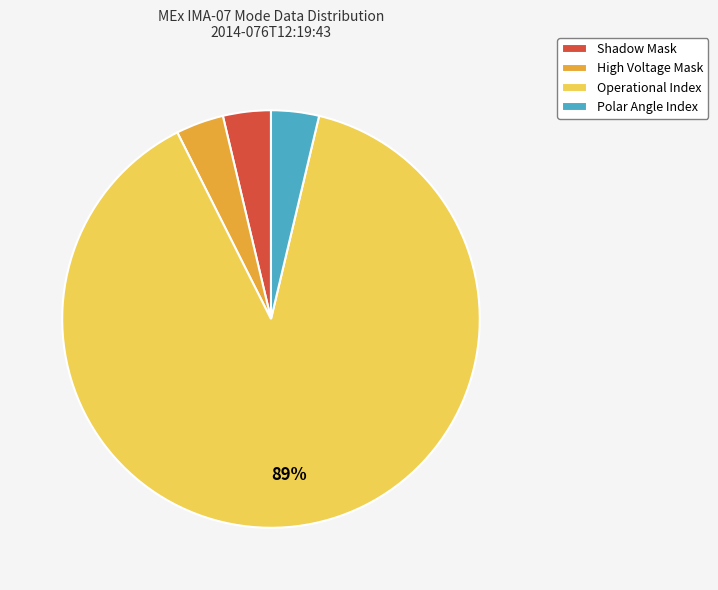

Do Operational Index and Polar Angle Index together represent more than half of the pie?

Yes